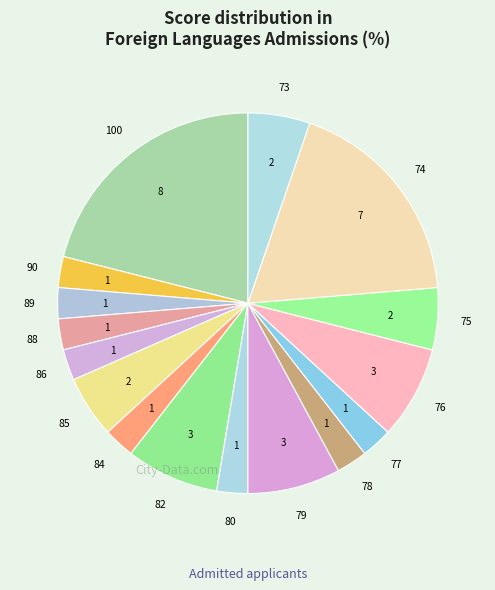

Is 80 the majority of the pie?

No